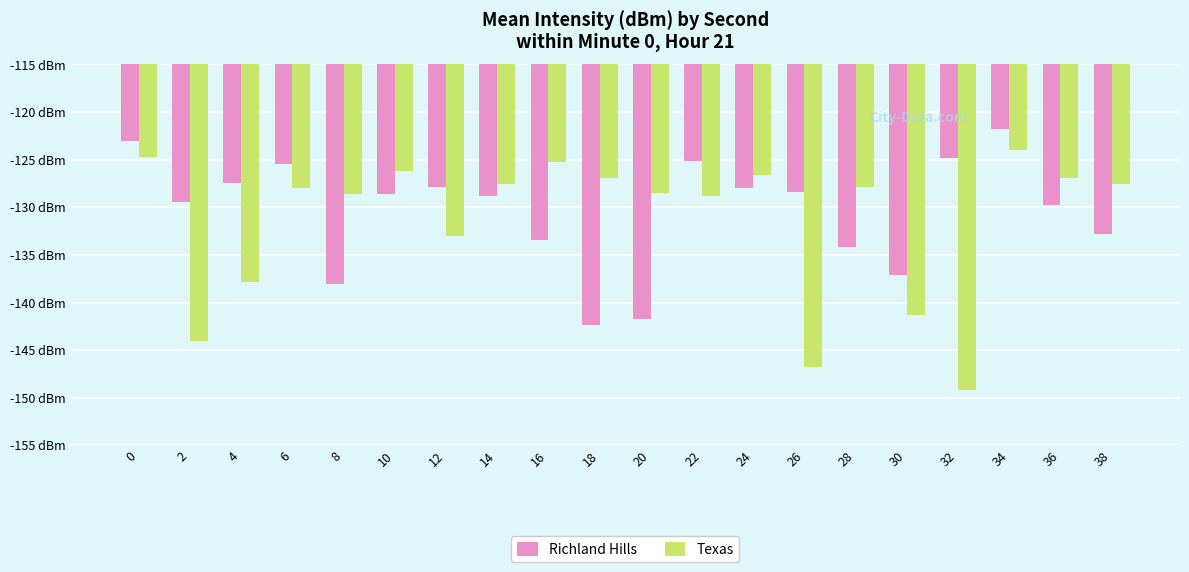

The Richland Hills series shows -129.7 at 36. True or false?

True